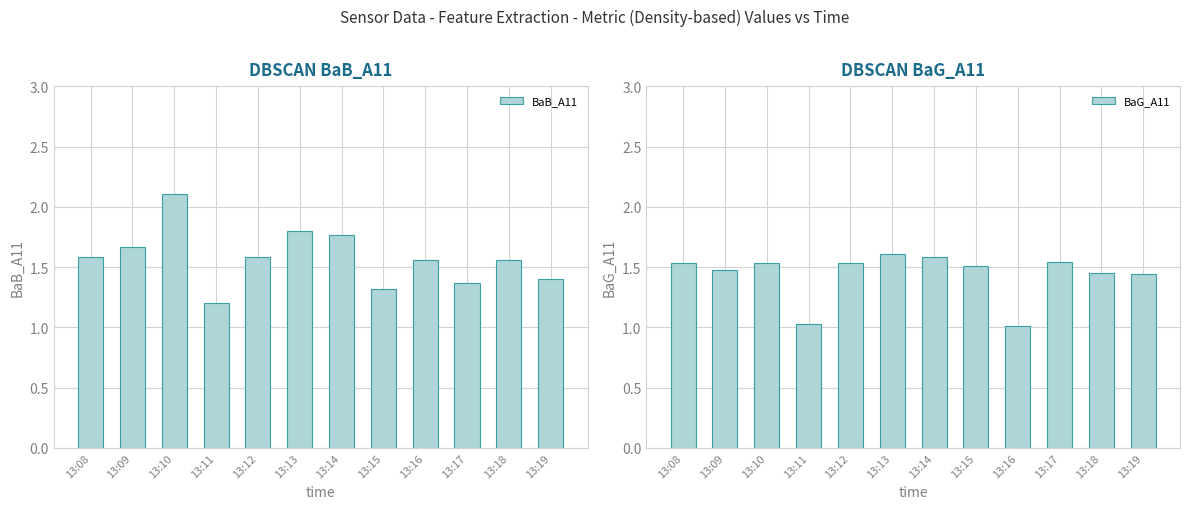

Rank the series by their average value, from lowest to highest.

BaG_A11, BaB_A11